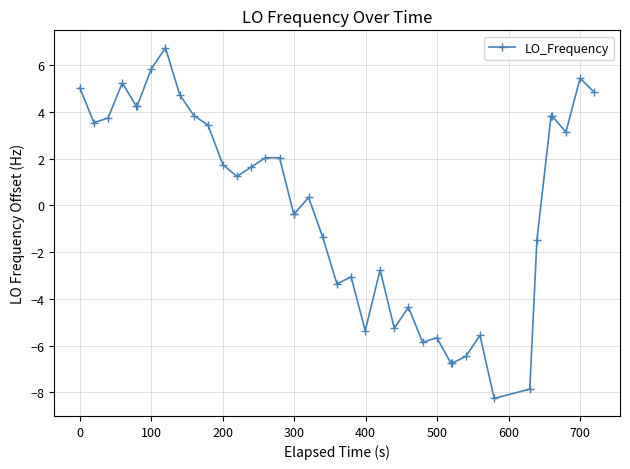

Reading left to right, list all the values displayed in this chart.

5.0	3.5	3.7	5.2	4.2	4.2	5.8	6.7	4.7	3.8	3.4	1.7	1.2	1.6	2.0	2.0	-0.4	-0.4	0.3	-1.4	-3.4	-3.1	-5.4	-2.8	-5.3	-4.4	-5.9	-5.7	-6.8	-6.8	-6.5	-5.6	-8.3	-7.9	-1.5	3.8	3.8	3.1	5.4	4.8